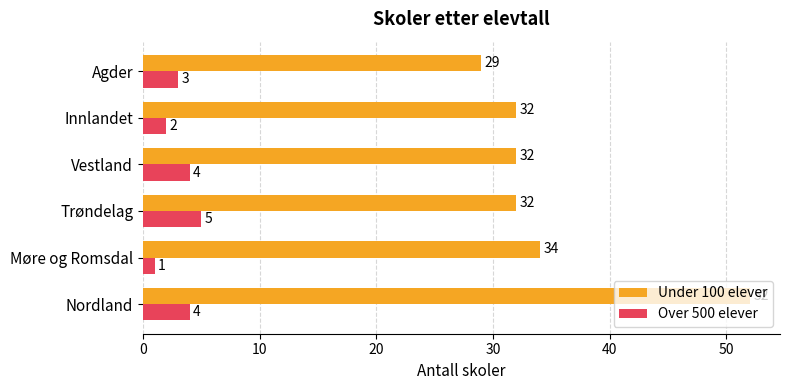

At which category does the chart reach its peak across all series?

Nordland